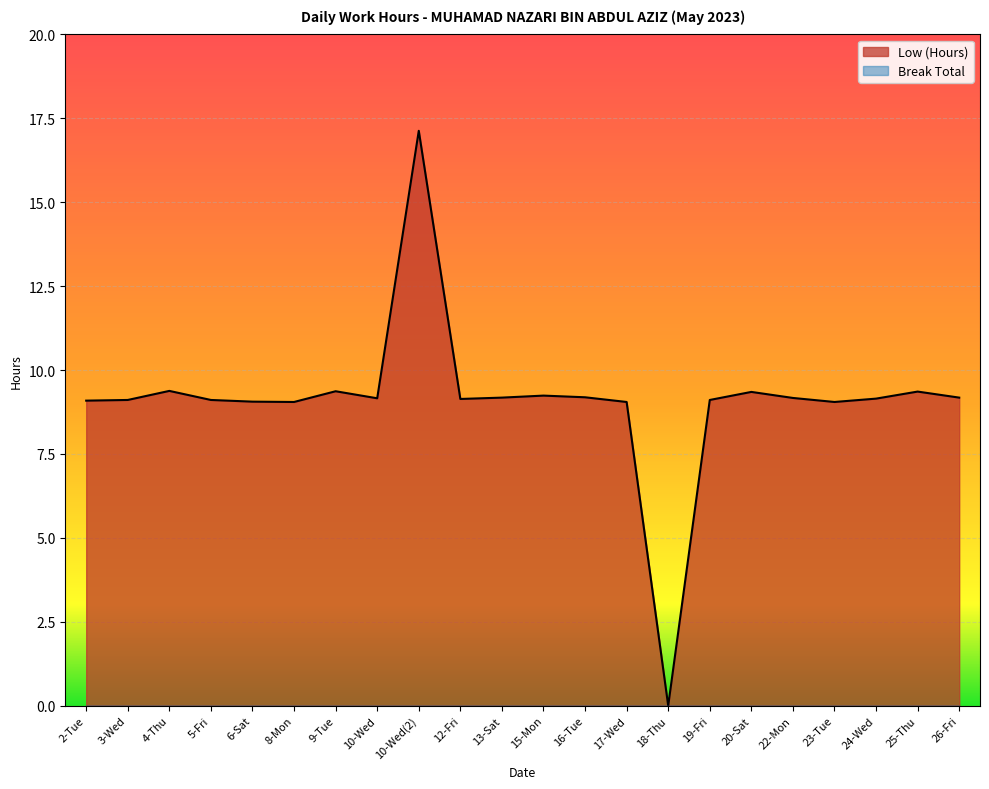

How many values are above zero?

21